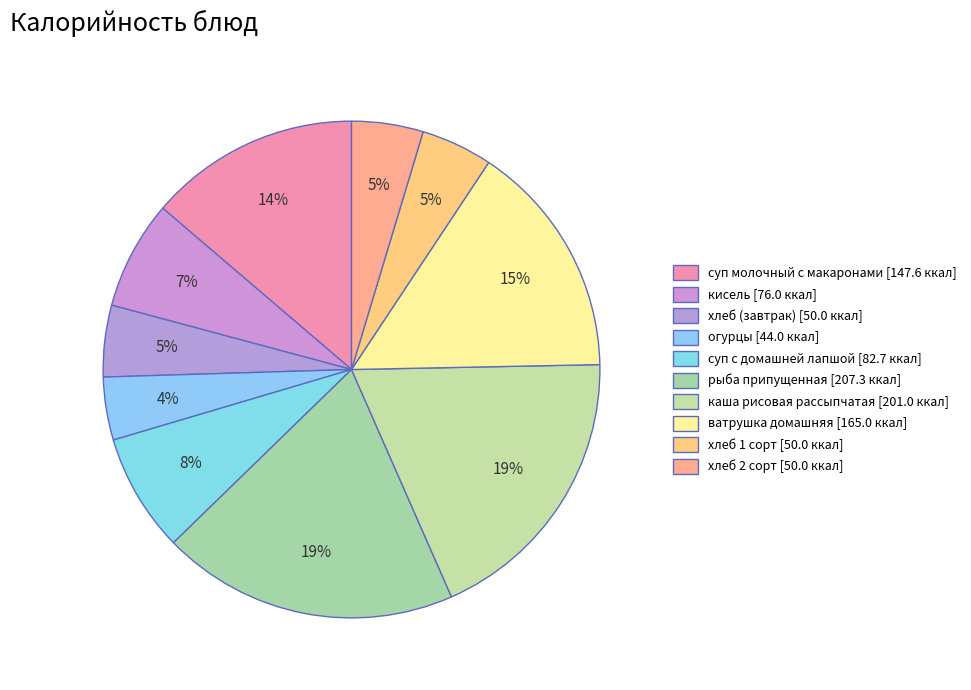

What is the change in value from суп молочный с макаронами to рыба припущенная?

+59.7